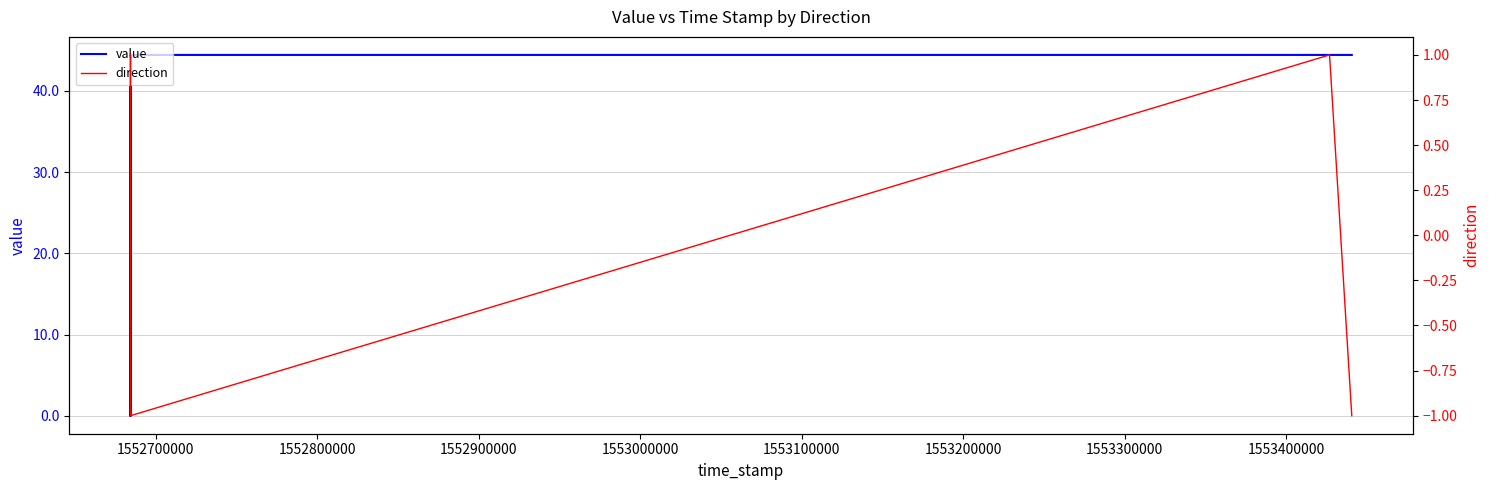

What is the minimum value shown in the chart?

-1.0